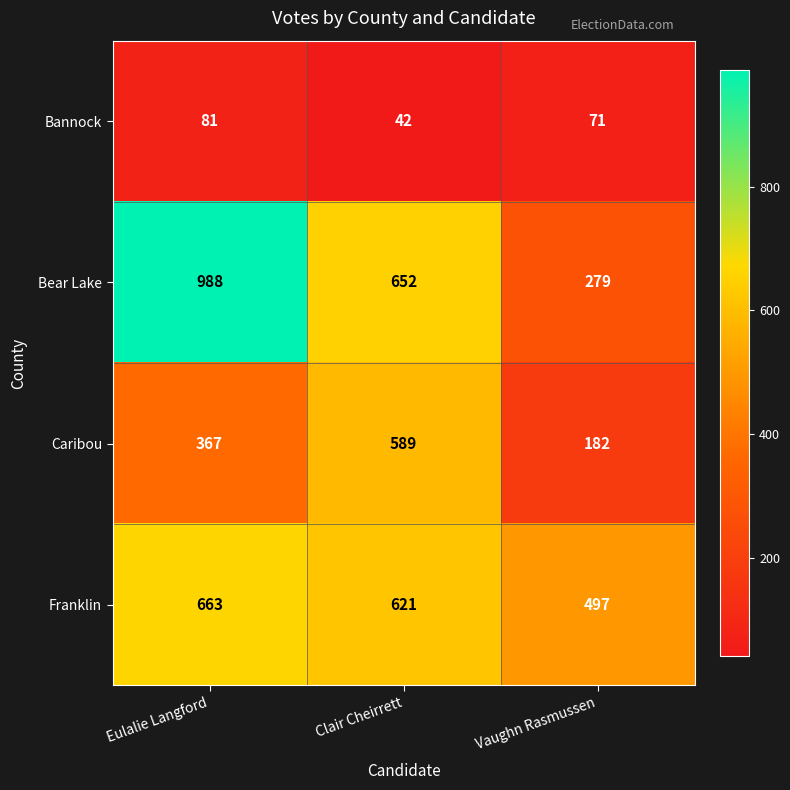

Is the value of Caribou at Vaughn Rasmussen greater than the value of Bear Lake at Clair Cheirrett?

No